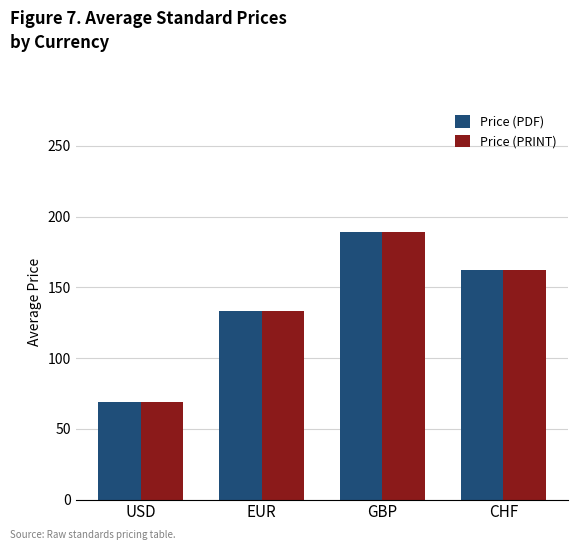

Where does the Price (PRINT) series first go above 162?

GBP